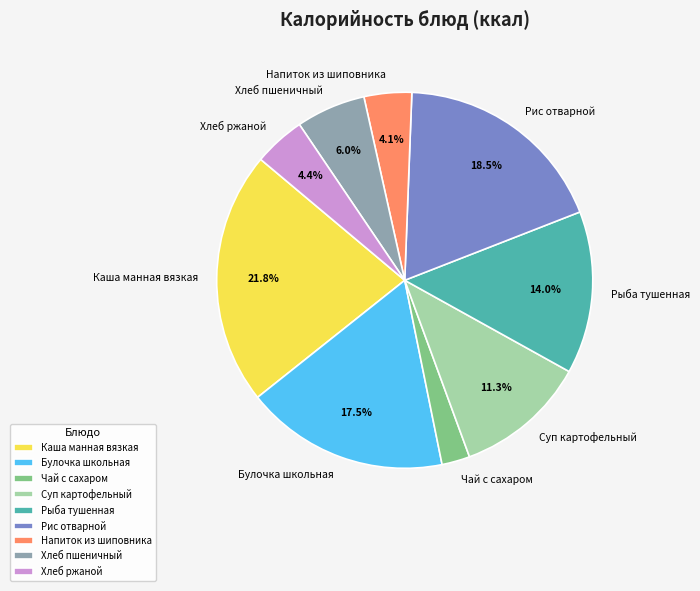

Which slice is the smallest?

Чай с сахаром